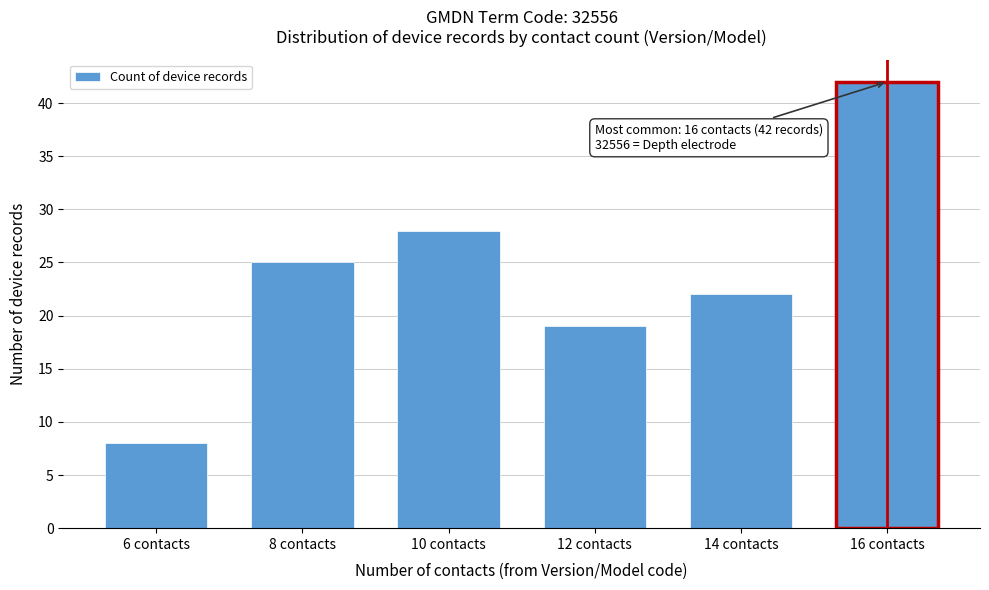

Reading left to right, extract all data points from this chart.

6 contacts=8	8 contacts=25	10 contacts=28	12 contacts=19	14 contacts=22	16 contacts=42